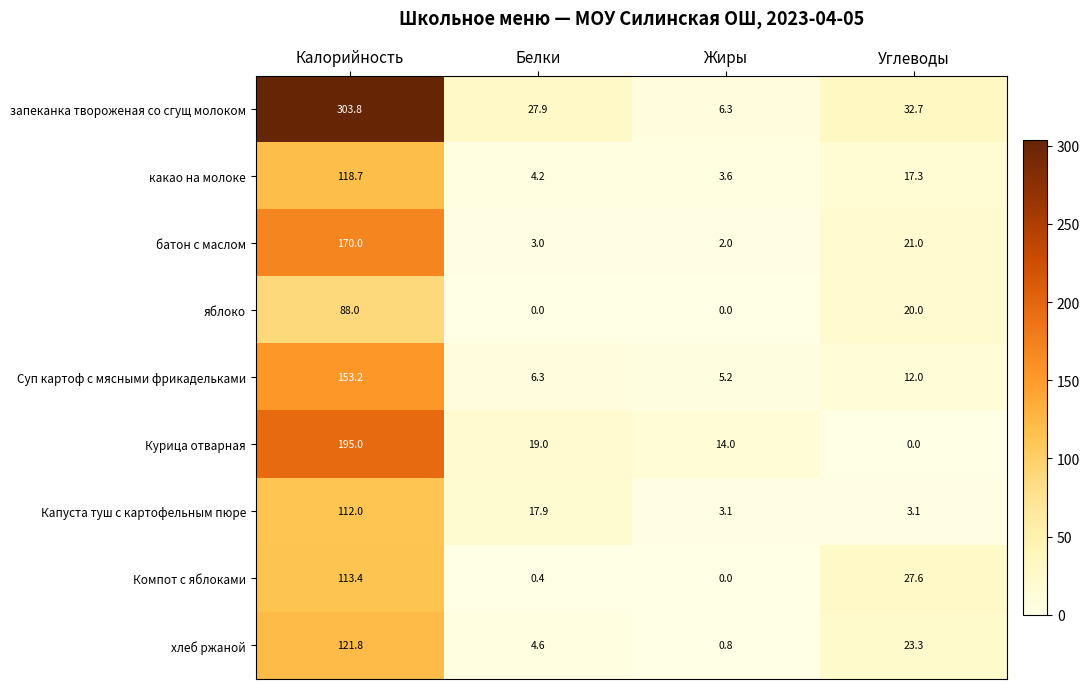

At which label is хлеб ржаной closest to 61?

Углеводы